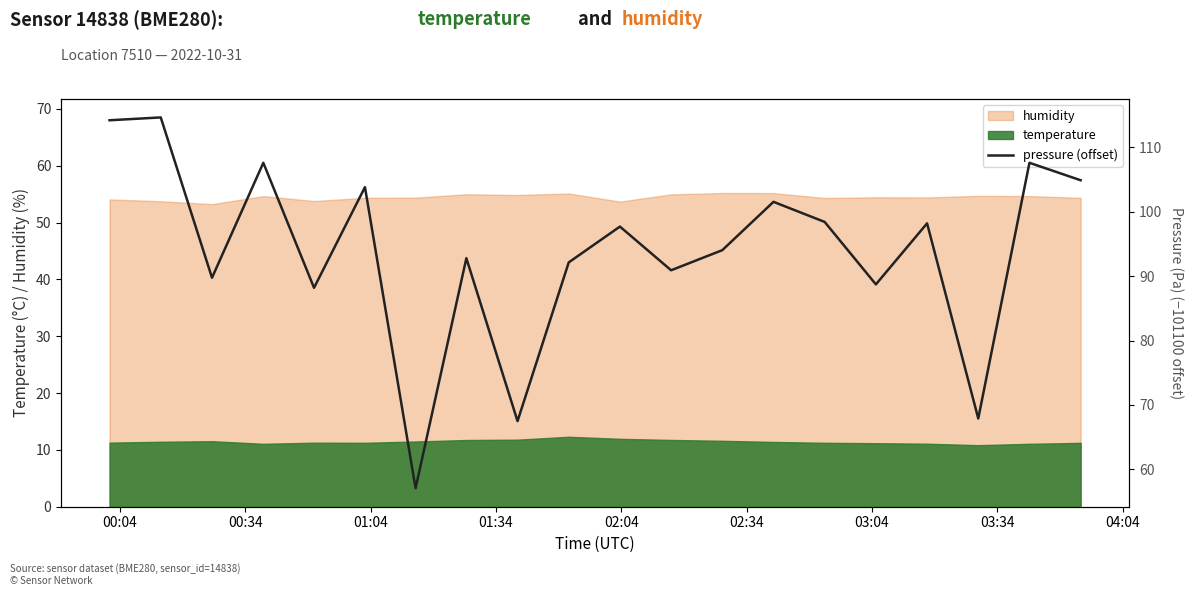

True or false: temperature and humidity intersect in this chart.

False